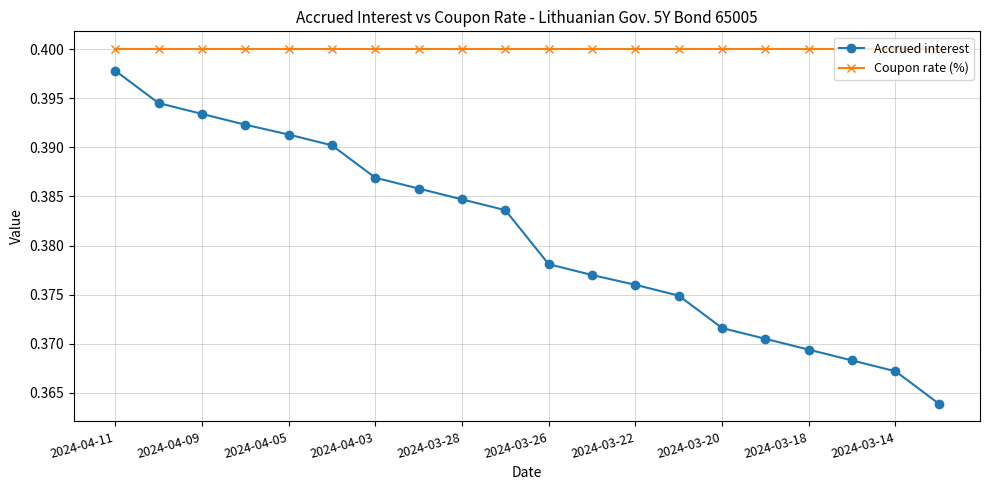

True or false: Accrued interest and Coupon rate (%) intersect in this chart.

False